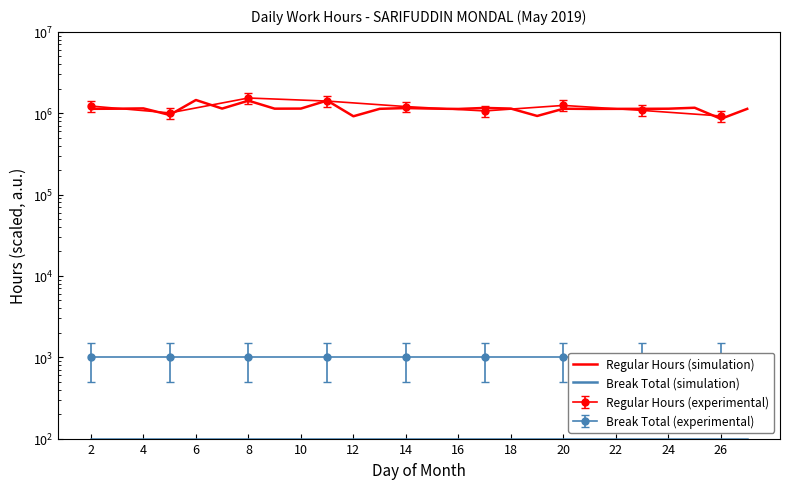

True or false: Regular Hours (simulation) and Break Total (simulation) intersect in this chart.

False